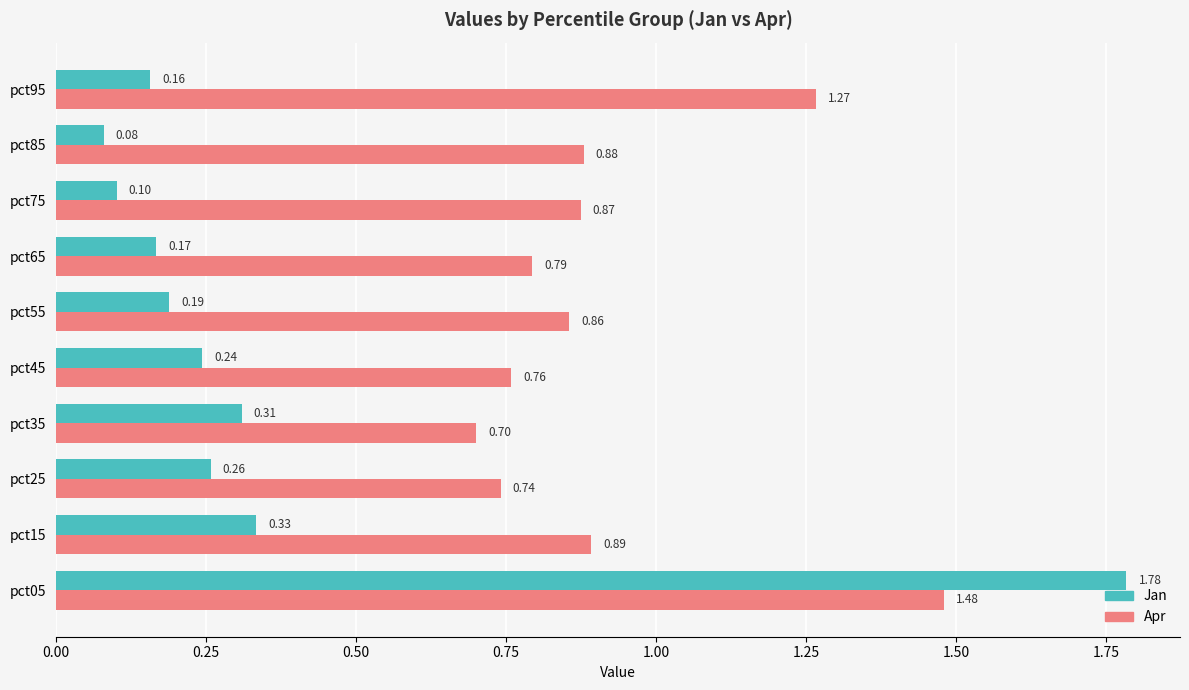

At which category is the sum across all series the highest?

pct05